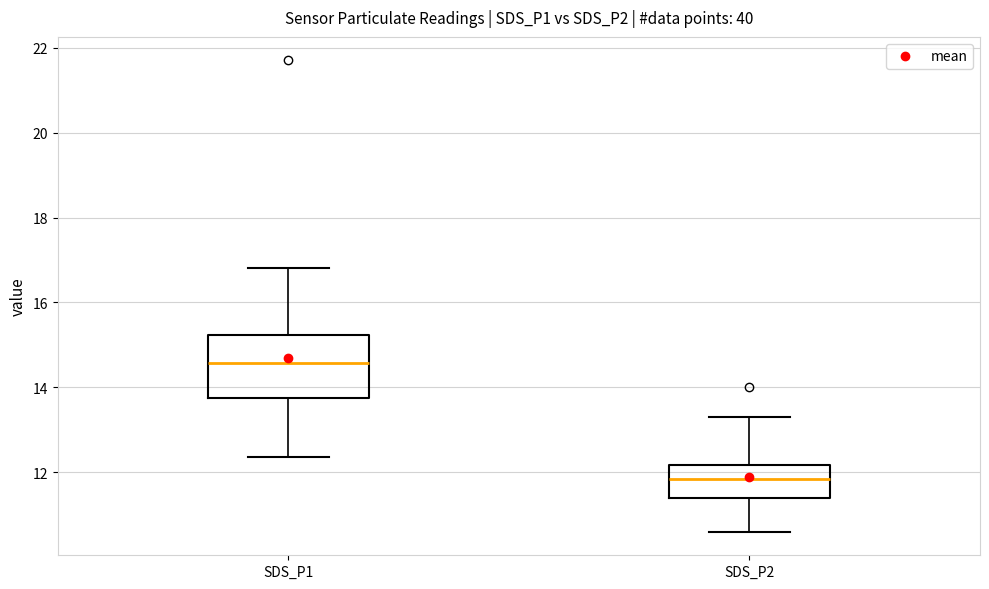

Reading left to right, transcribe this box plot: for each box, give where its median line is, the range the box spans, and where its two whiskers end, as read against the y-axis. The values are not printed on the chart, so give them approximately, as read against the axis.

SDS_P1: median 14.6, box 13.8 to 15.2, whiskers 12.4 to 16.8
SDS_P2: median 11.8, box 11.4 to 12.2, whiskers 10.6 to 13.4